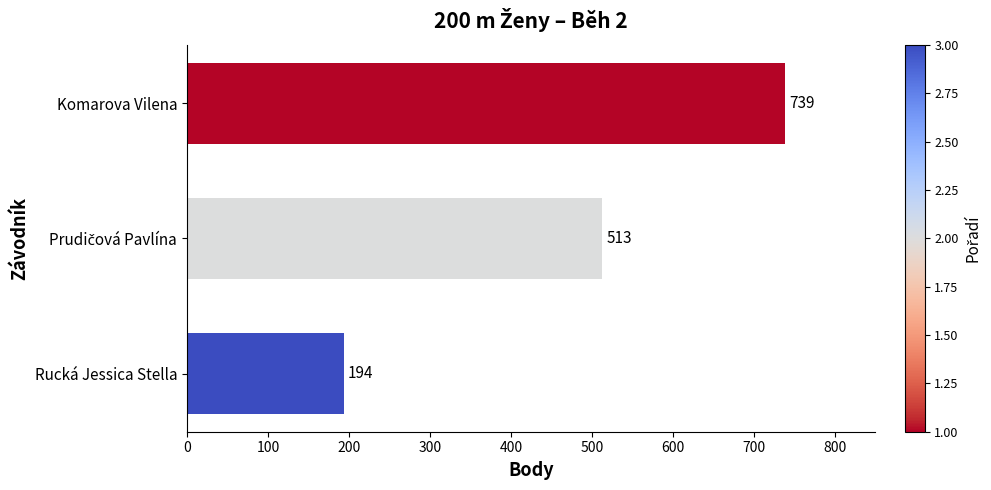

What is the sum of all values?

1446